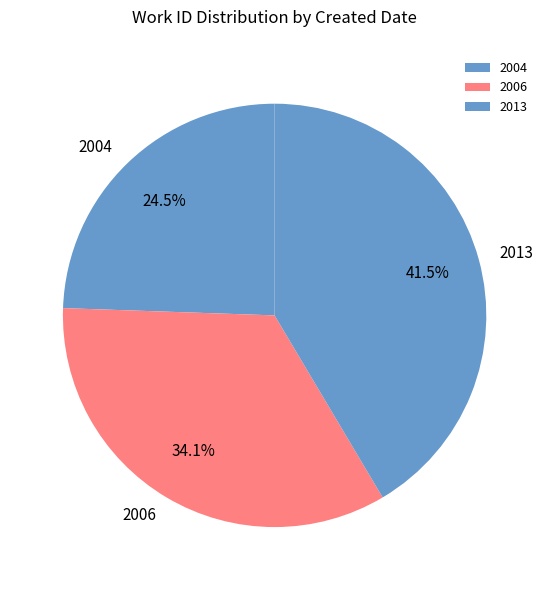

Is there any slice that represents more than half of the pie?

No